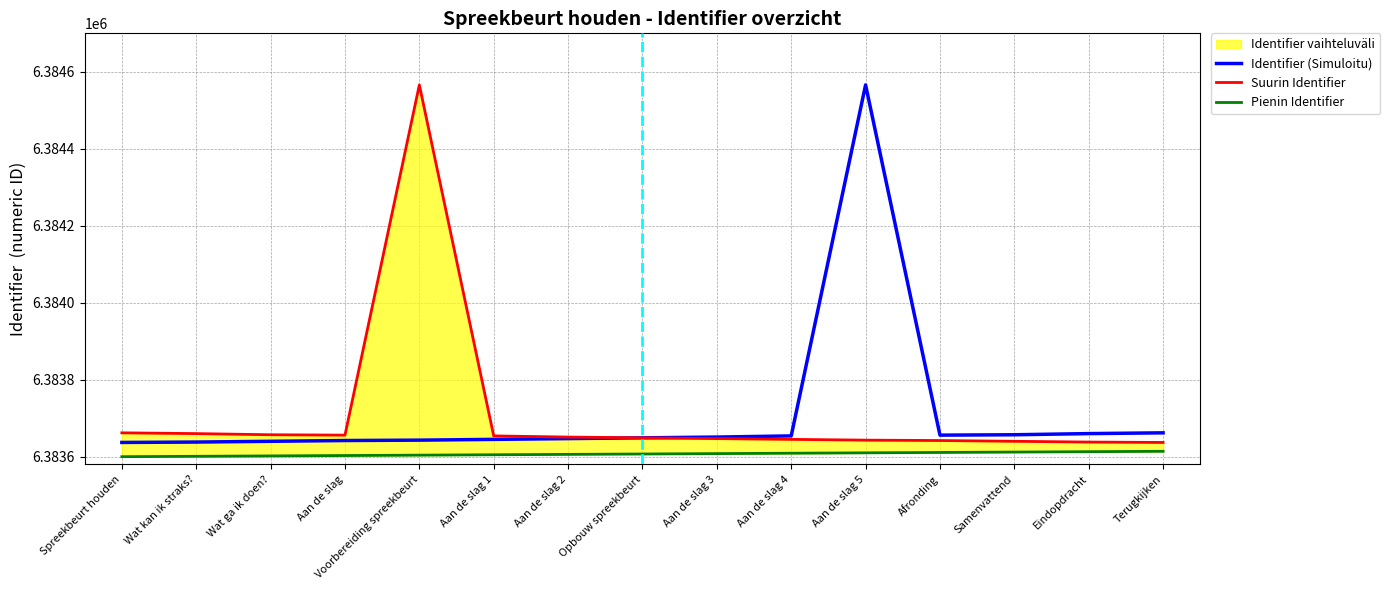

True or false: lower has a value of 3281805 at Aan de slag 5.

False